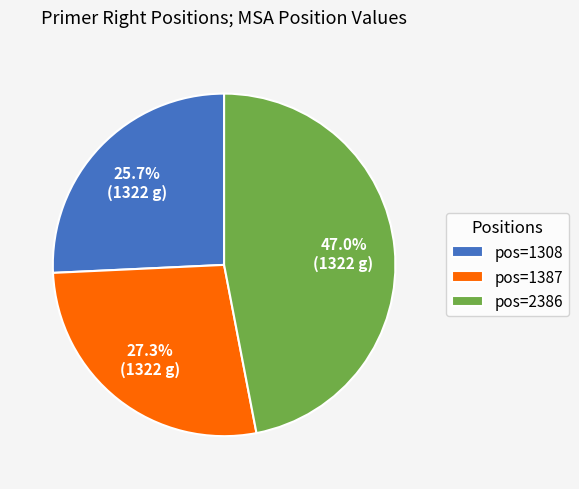

What is the smallest slice in the pie chart?

pos=1308